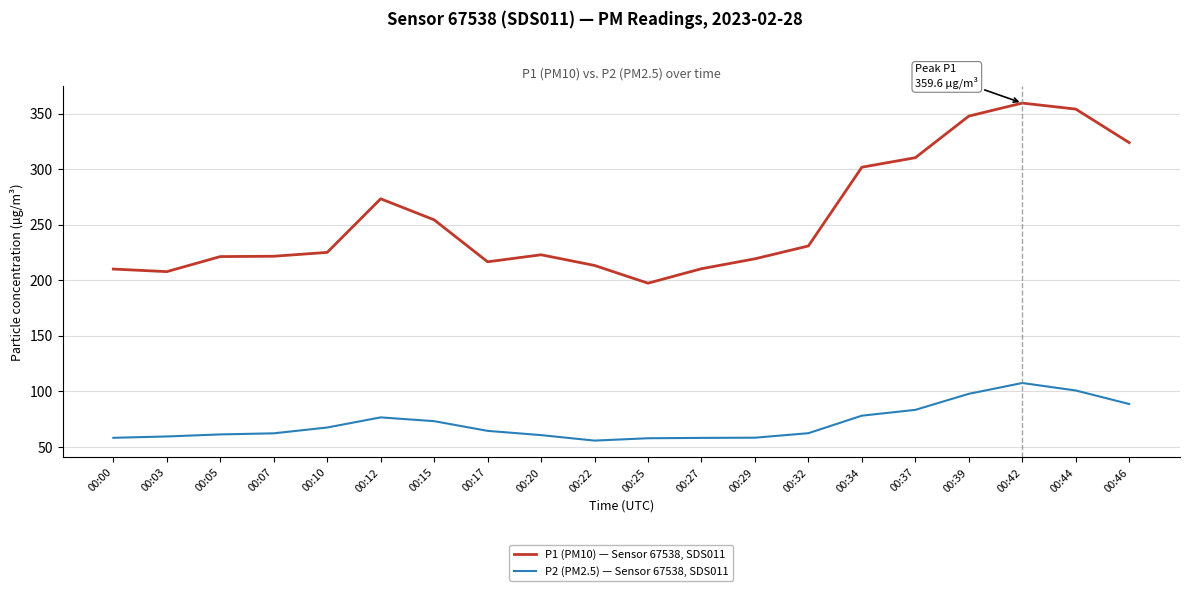

What is the average value of the P2 (PM2.5) — Sensor 67538, SDS011 series?

71.7